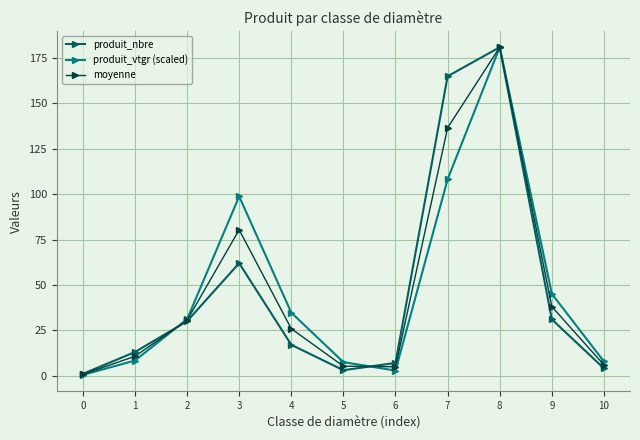

How many lines are shown in the chart?

3